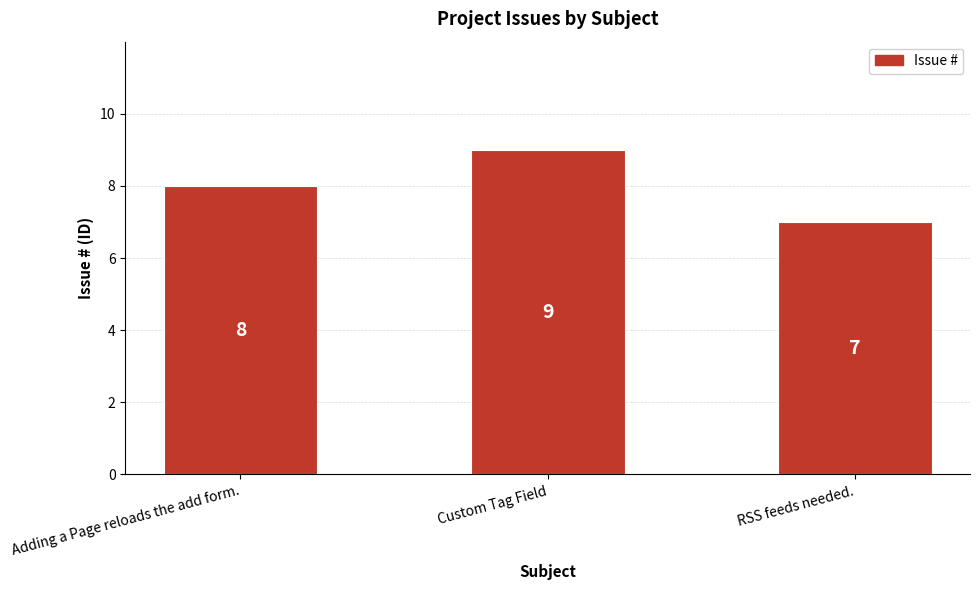

Rank the categories by value from lowest to highest.

RSS feeds needed., Adding a Page reloads the add form., Custom Tag Field